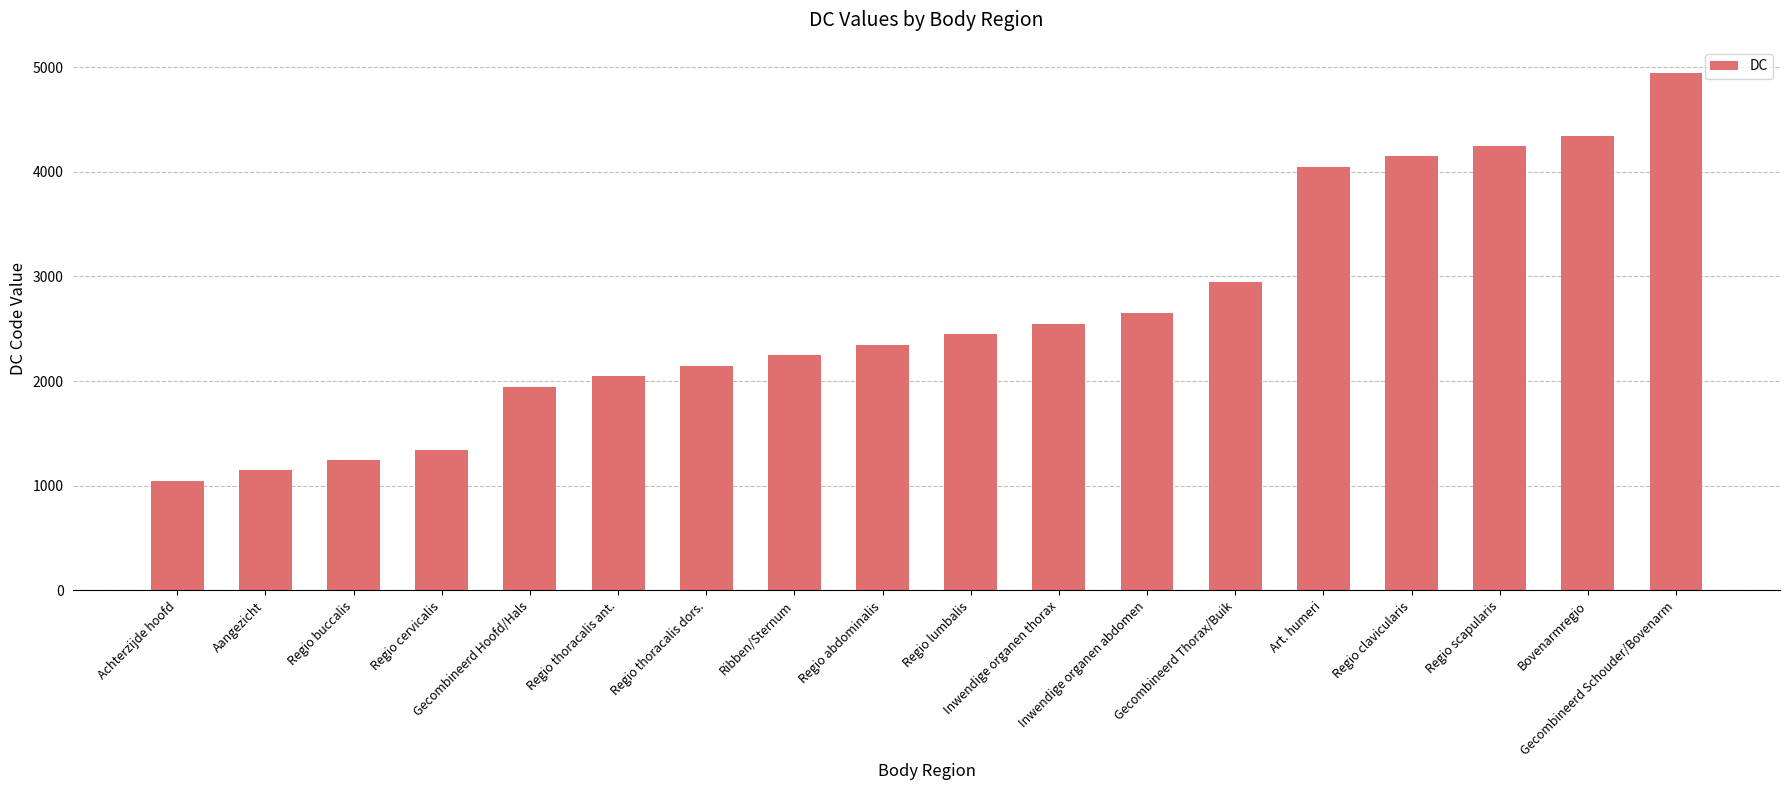

List the labels in order of value, largest first.

Gecombineerd Schouder/Bovenarm, Bovenarmregio, Regio scapularis, Regio clavicularis, Art. humeri, Gecombineerd Thorax/Buik, Inwendige organen abdomen, Inwendige organen thorax, Regio lumbalis, Regio abdominalis, Ribben/Sternum, Regio thoracalis dors., Regio thoracalis ant., Gecombineerd Hoofd/Hals, Regio cervicalis, Regio buccalis, Aangezicht, Achterzijde hoofd